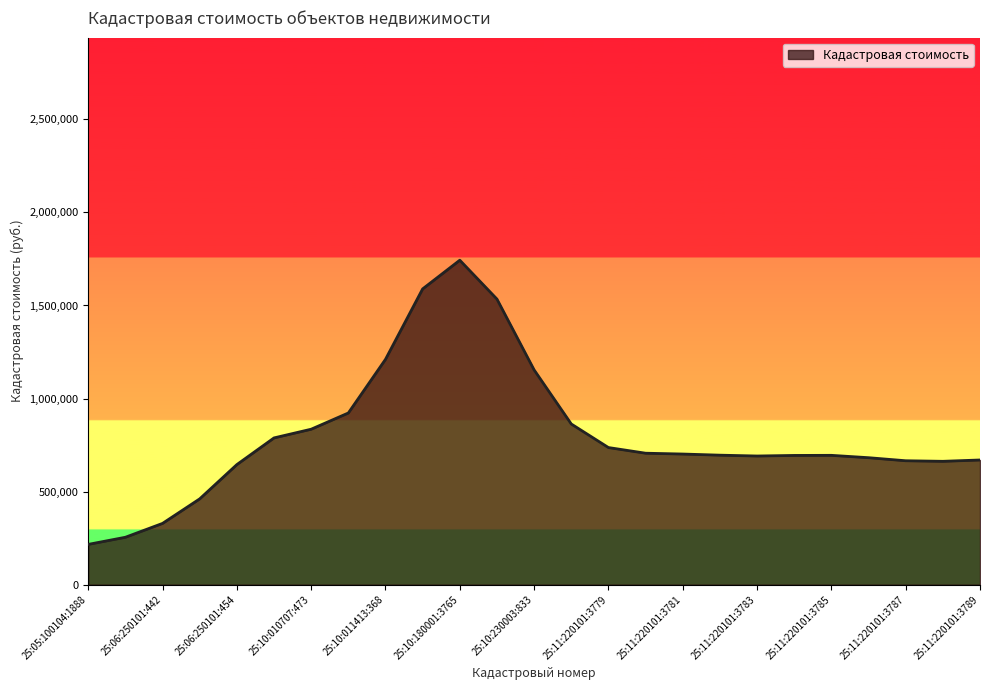

What is the greatest value displayed?

1743415.5